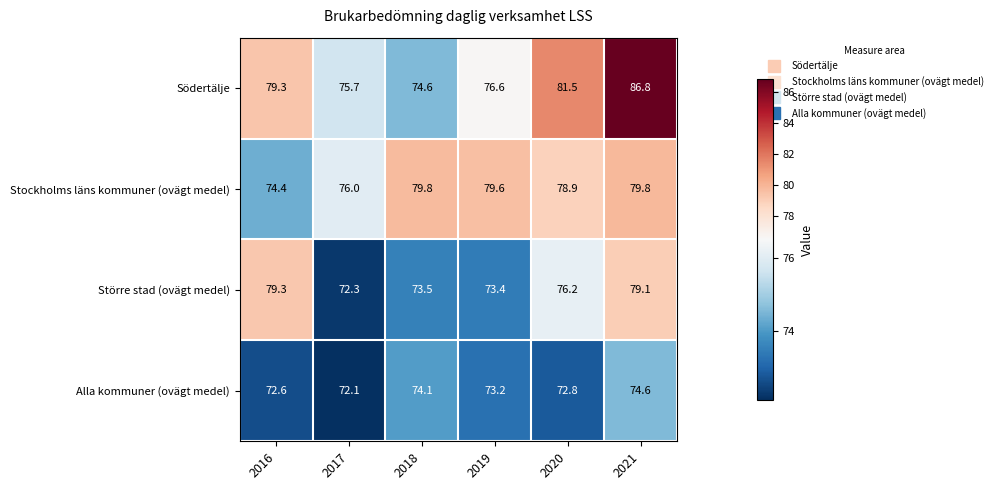

List the series in order of their peak value, lowest first.

Alla kommuner (ovägt medel), Större stad (ovägt medel), Stockholms läns kommuner (ovägt medel), Södertälje